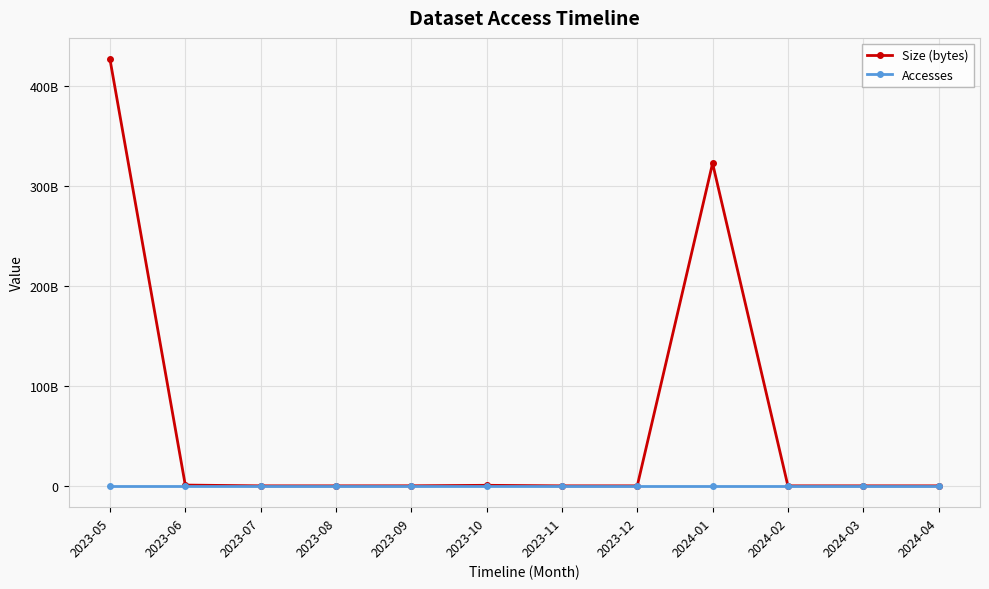

True or false: Size (bytes) has more than 0 interior local peaks.

True